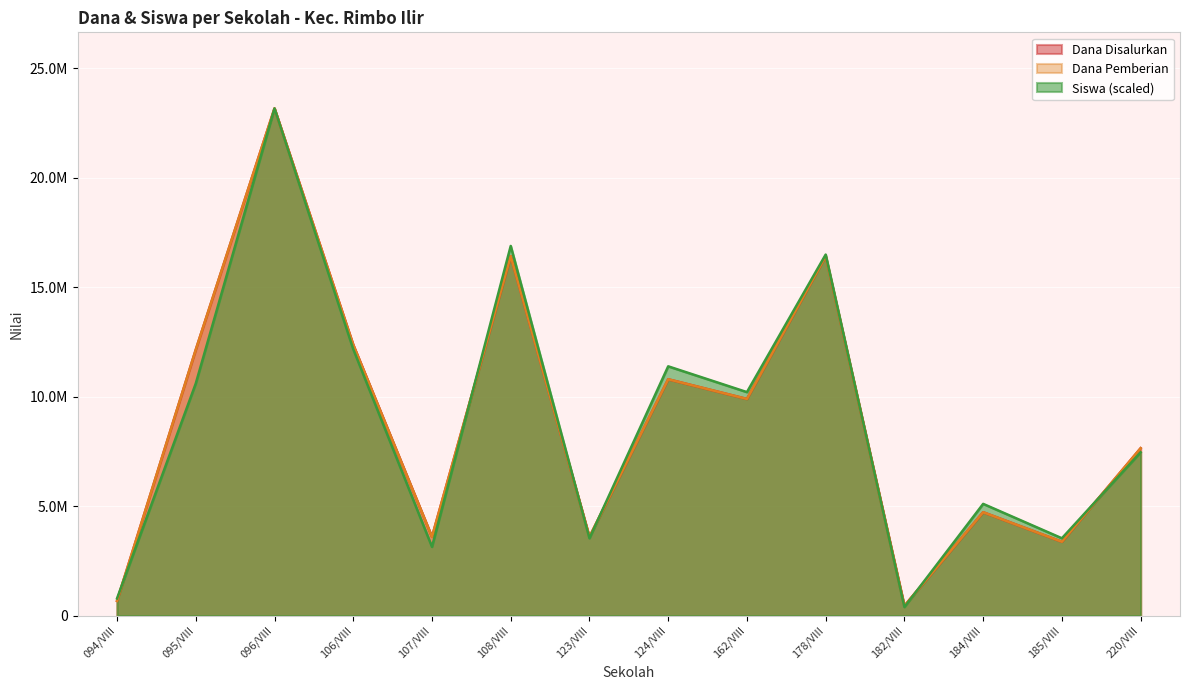

What is the label of the 7th point from the left?

123/VIII